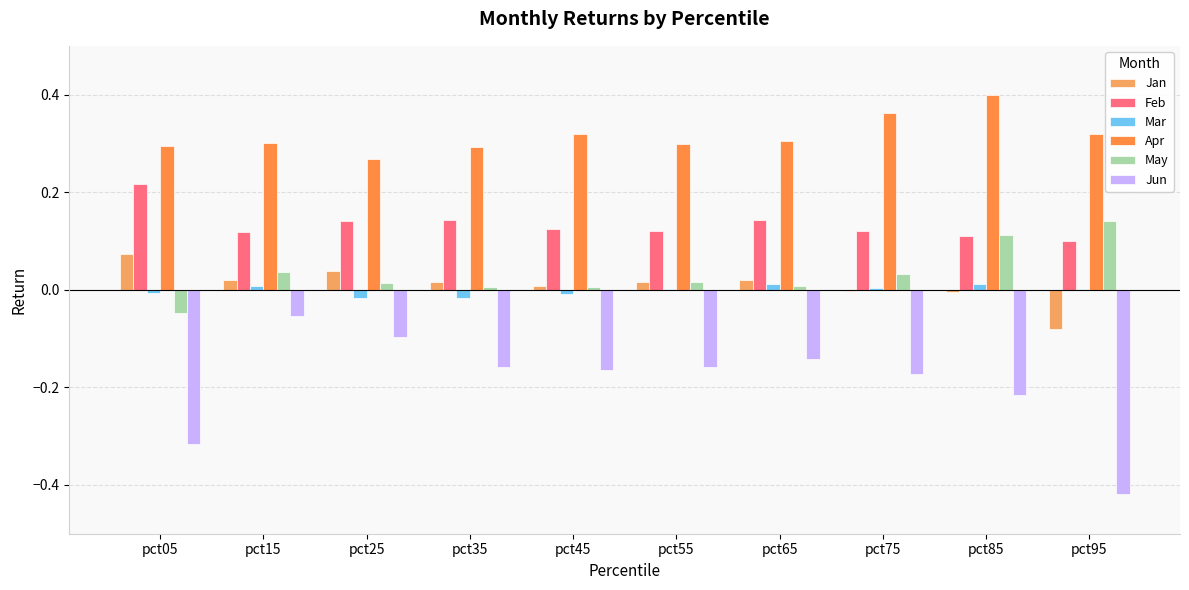

What are all the series names shown in the legend?

Jan, Feb, Mar, Apr, May, Jun